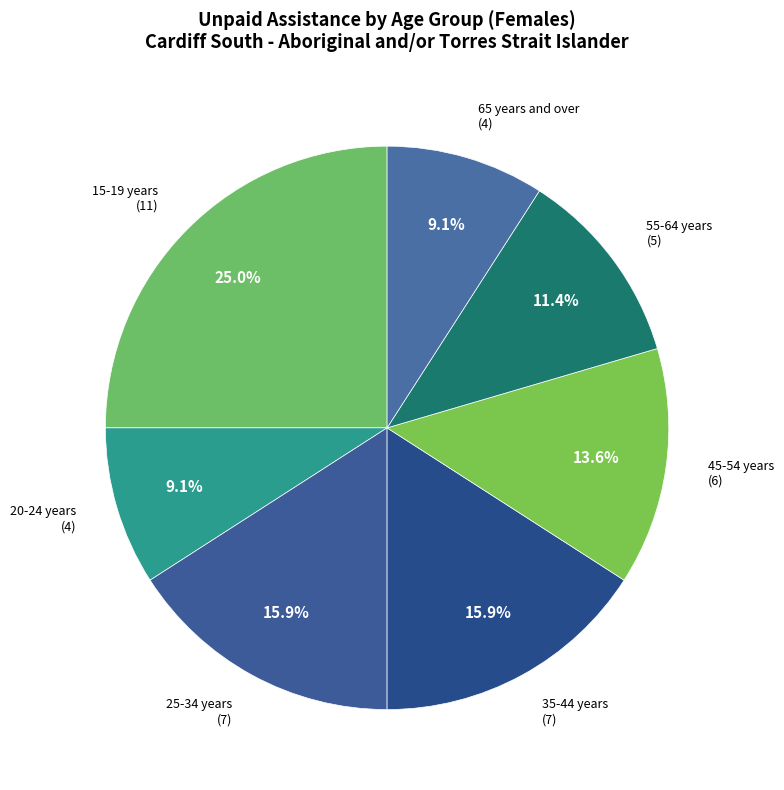

To the nearest percent, what is the combined percentage of 35-44 years and 20-24 years?

25%